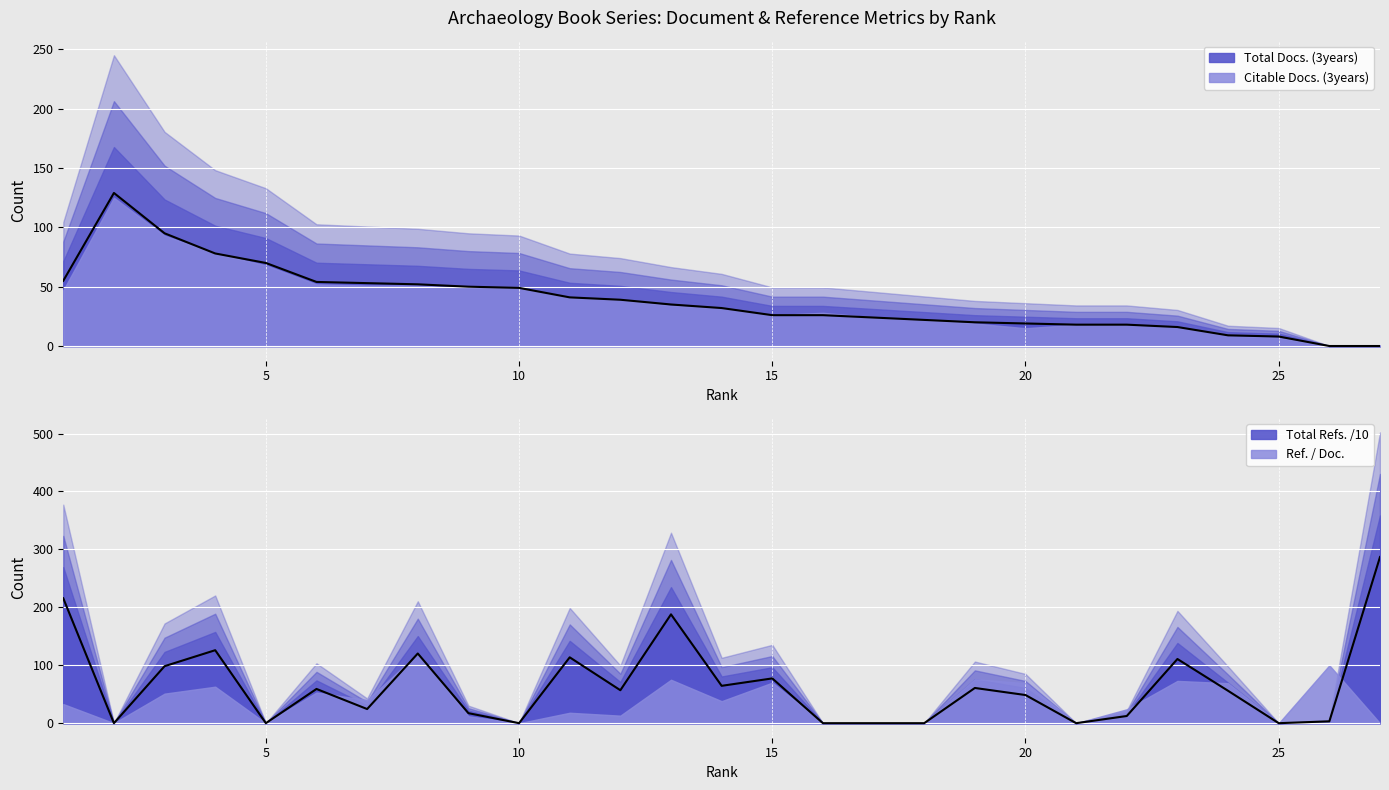

What is the total value across all series at 14?

96.5